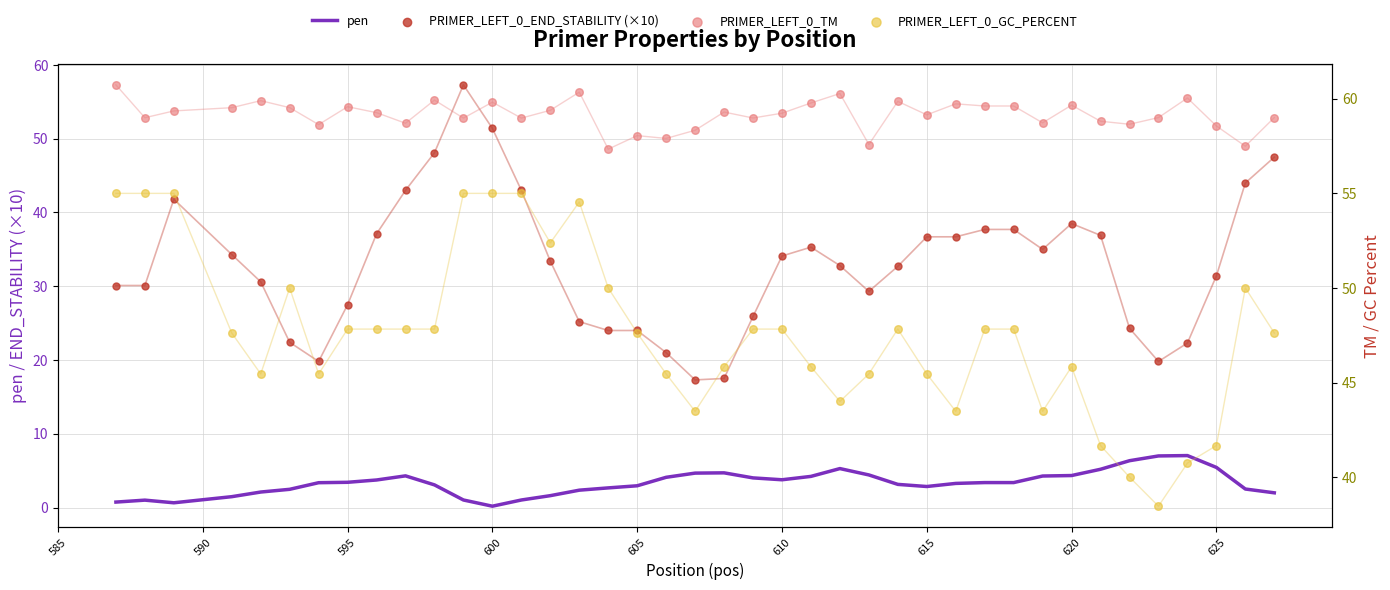

At how many categories does at least one series exceed 6?

40